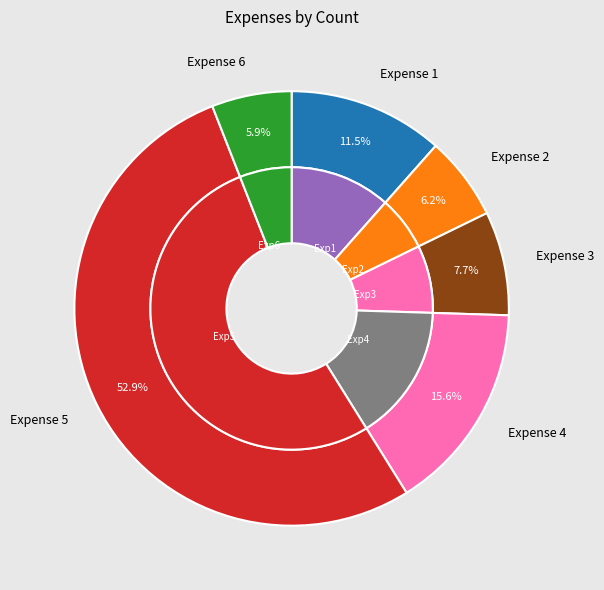

Which category has the biggest portion of the pie?

5